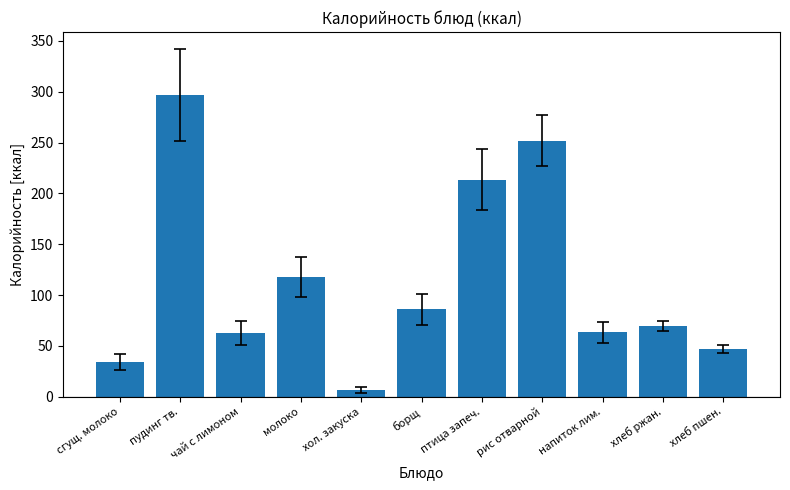

Between чай с лимоном and пудинг тв., which is larger?

пудинг тв.